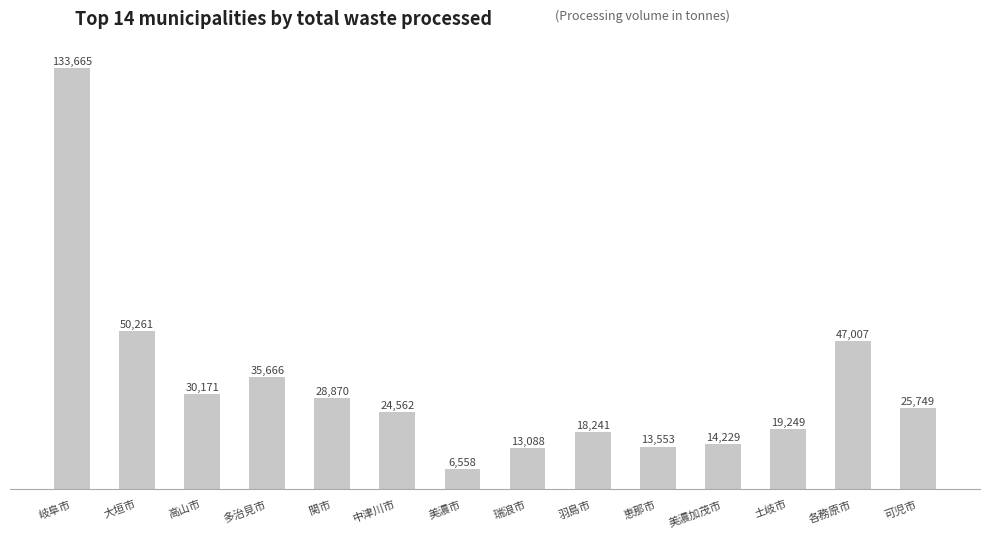

Rank the categories by value from highest to lowest.

岐阜市, 大垣市, 各務原市, 多治見市, 高山市, 関市, 可児市, 中津川市, 土岐市, 羽島市, 美濃加茂市, 恵那市, 瑞浪市, 美濃市